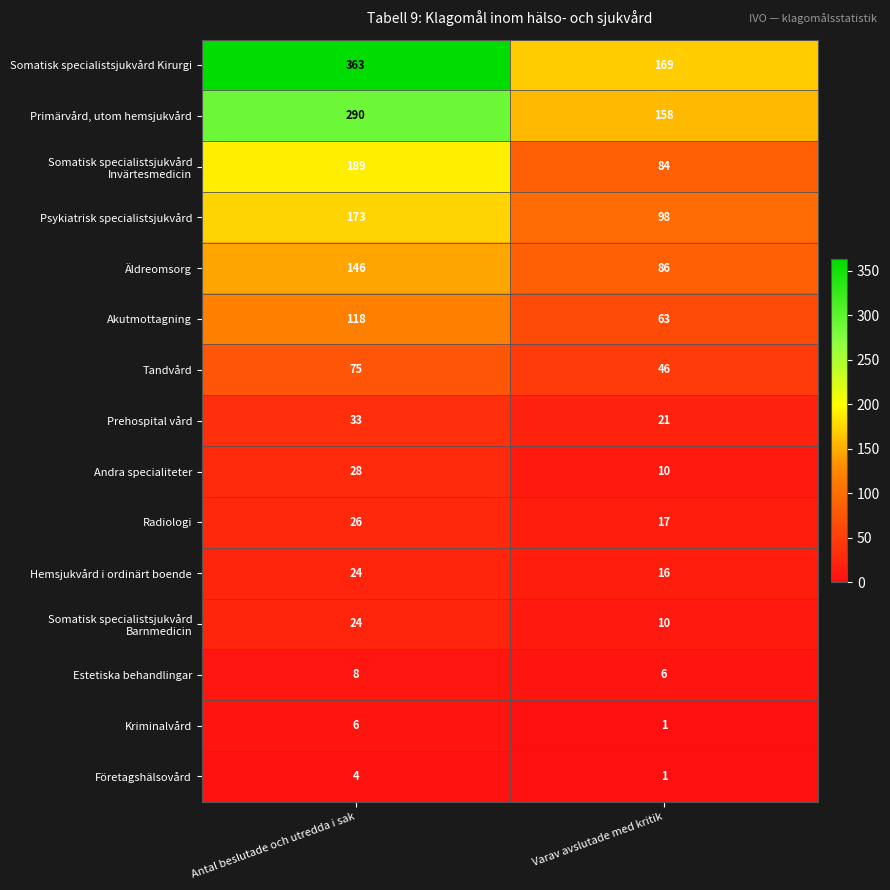

The value of Radiologi at Antal beslutade och utredda i sak is 26. True or false?

True